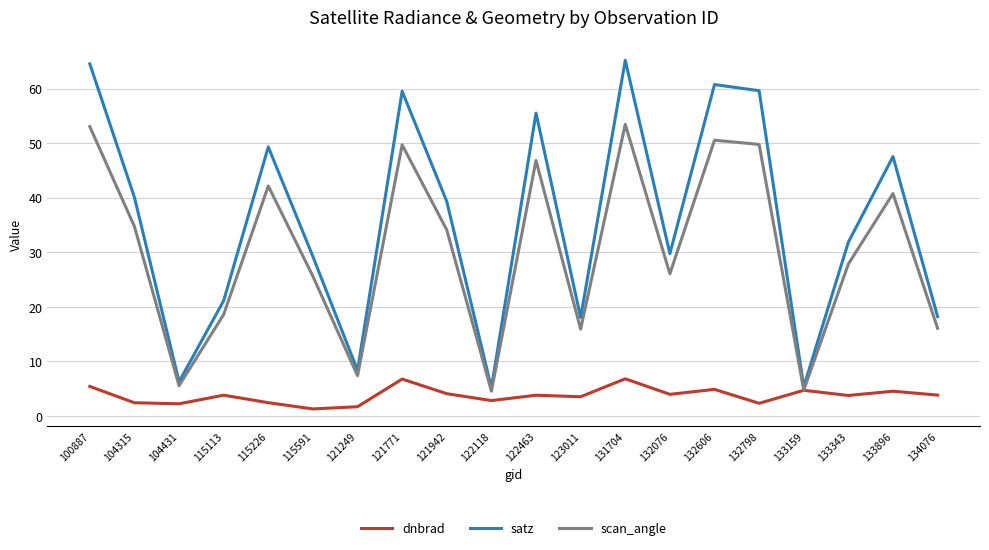

List the series in order of their overall mean, lowest first.

dnbrad, scan_angle, satz